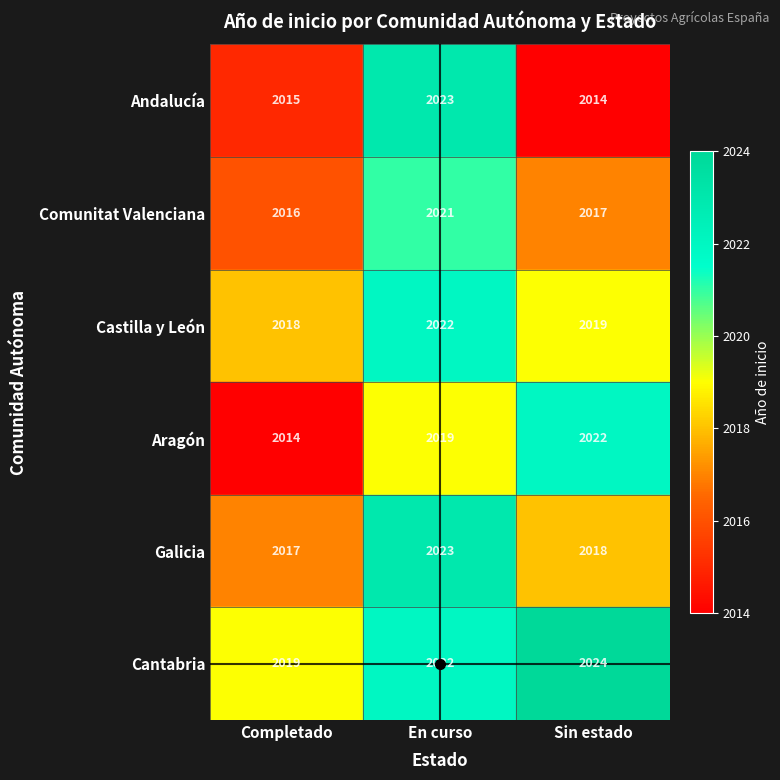

What is the greatest value displayed?

2024